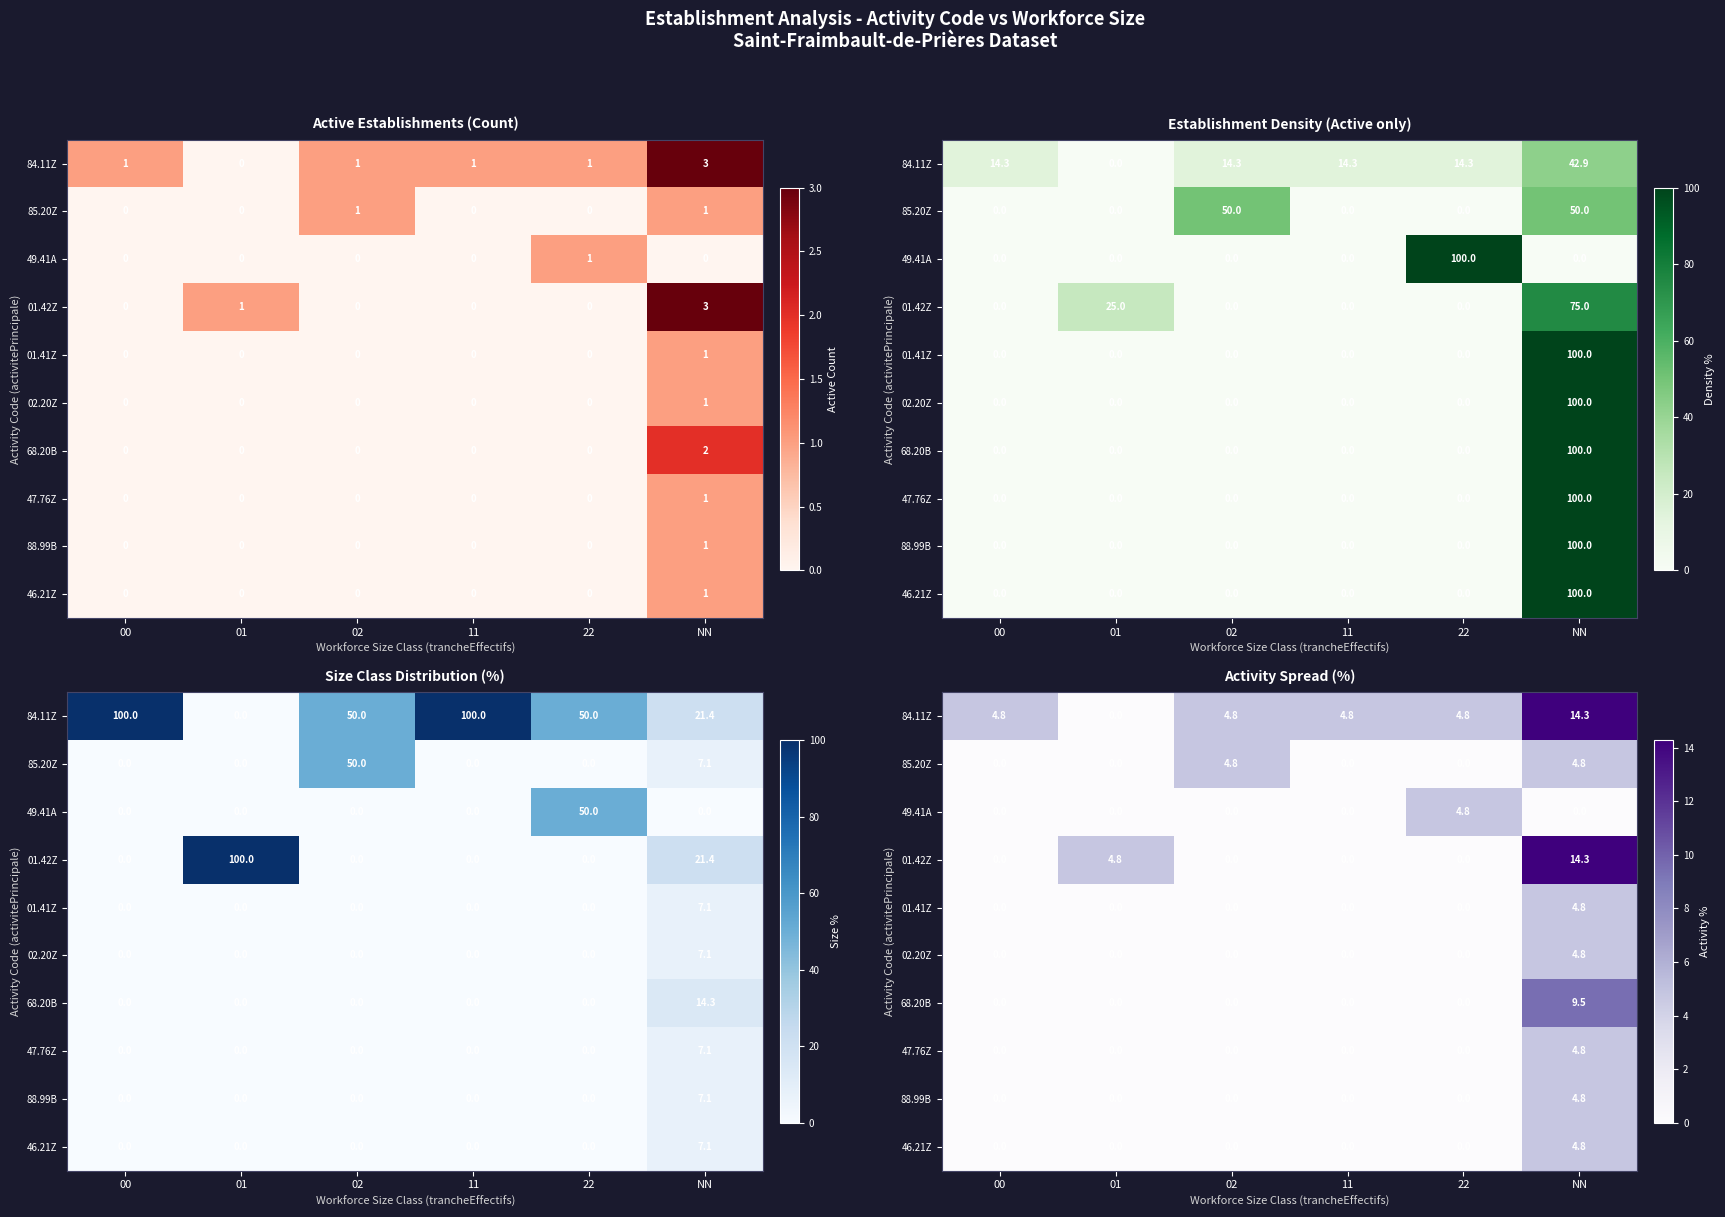

Which series has the largest total across all categories?

84.11Z